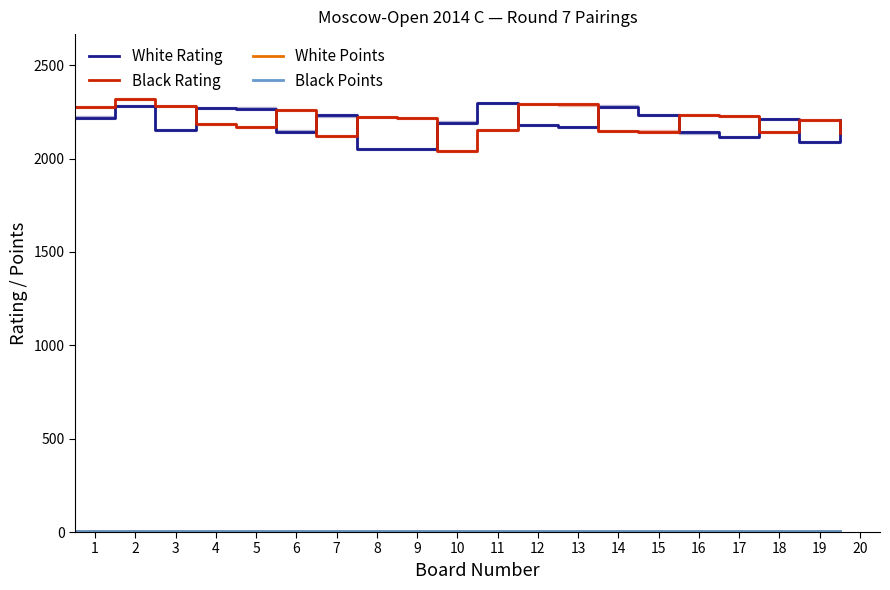

What is the minimum value for White Rating?

2050.0